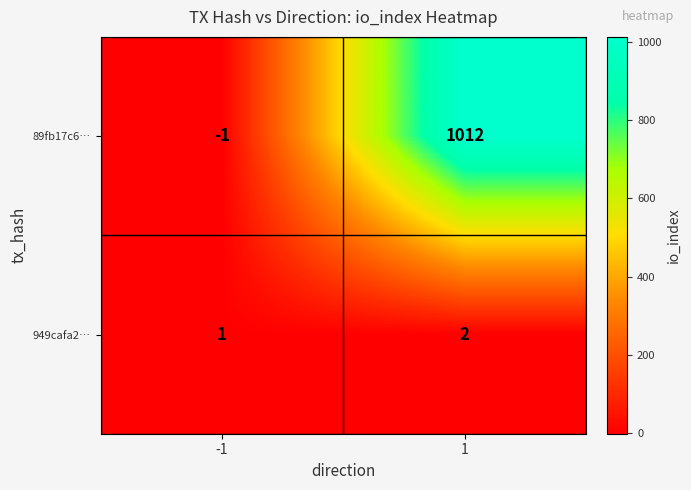

Between -1 and 1, which series saw the biggest shift?

89fb17c6…